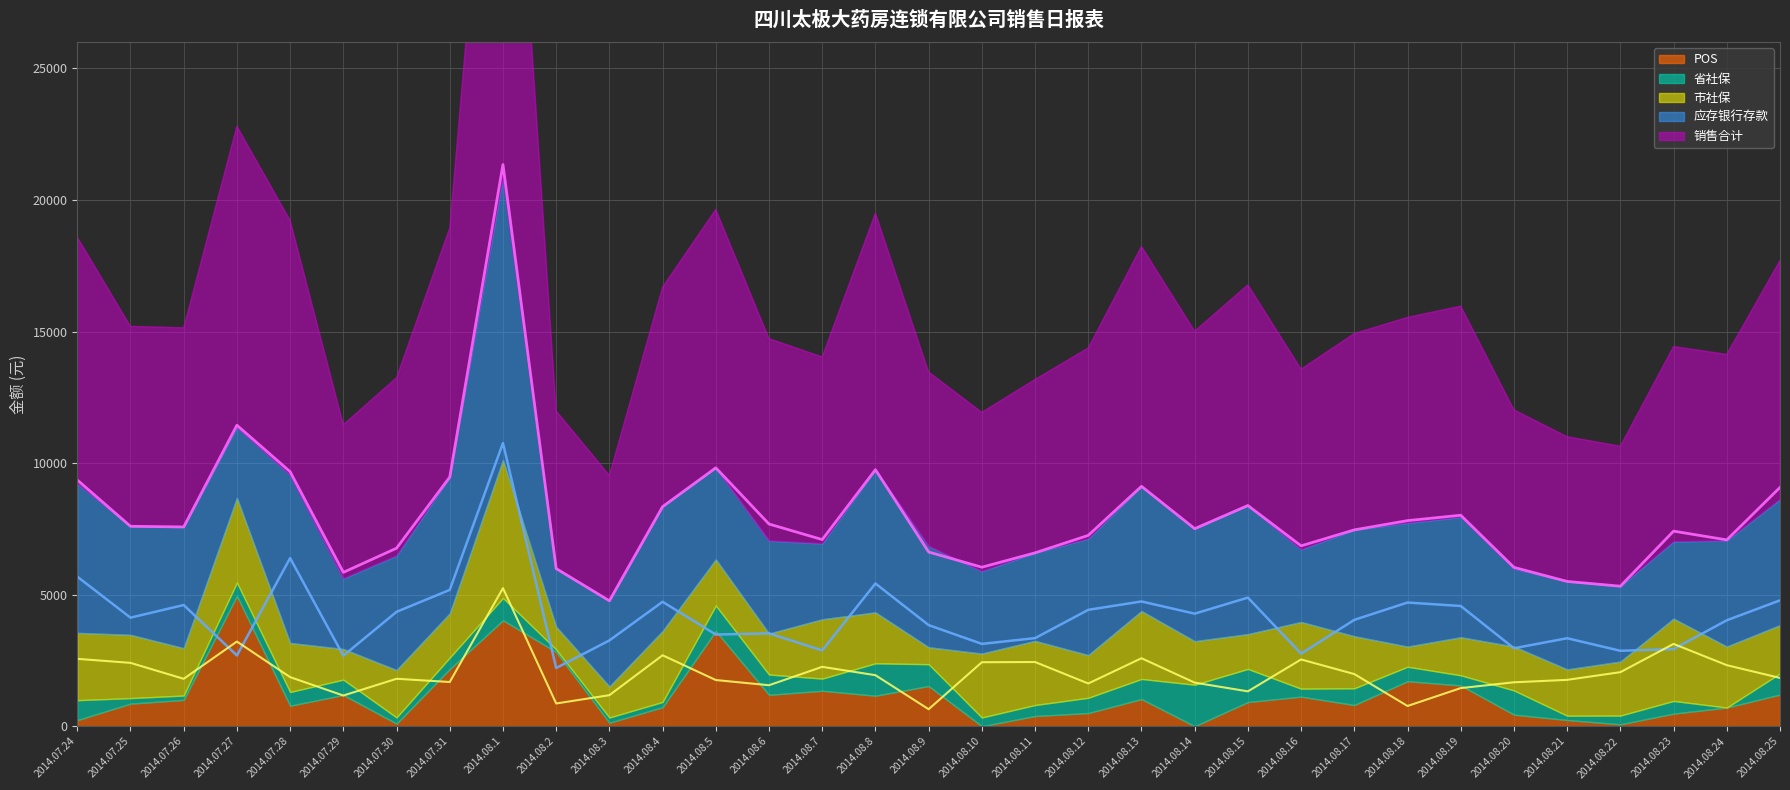

Which has a higher value, 2014.08.20 or 2014.08.3?

2014.08.20